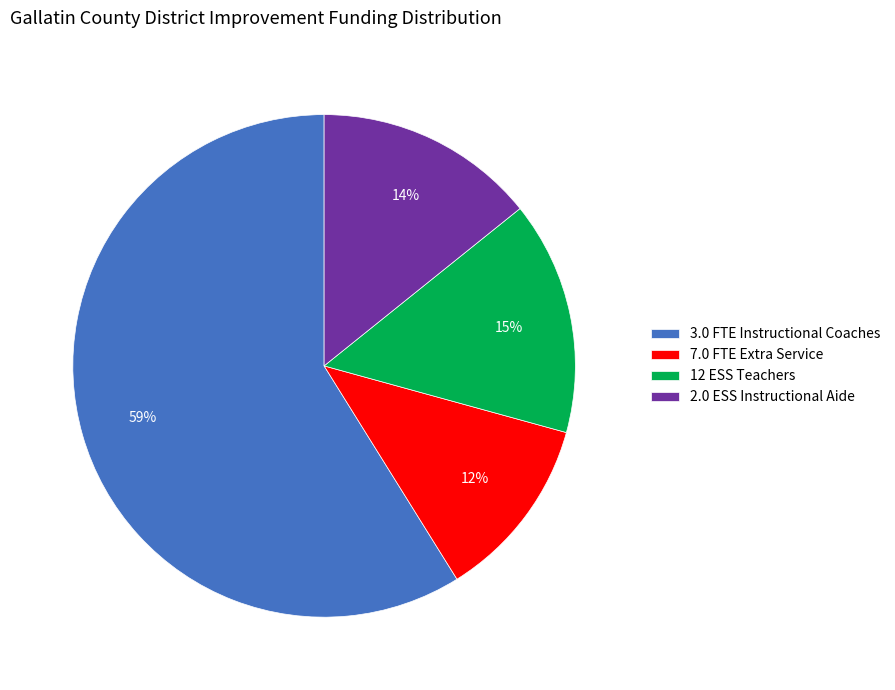

To the nearest percent, what is the difference between the largest and smallest slice percentages?

47%